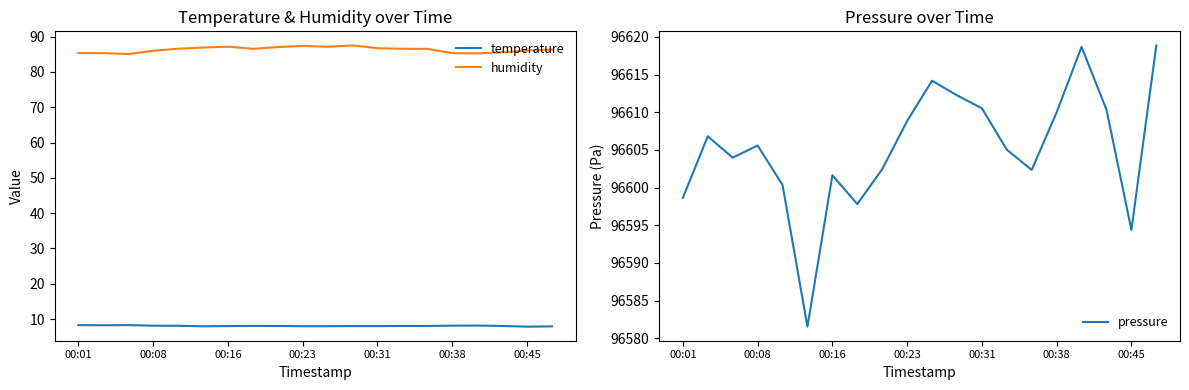

True or false: pressure has a value of 96602.4 at 8.

True